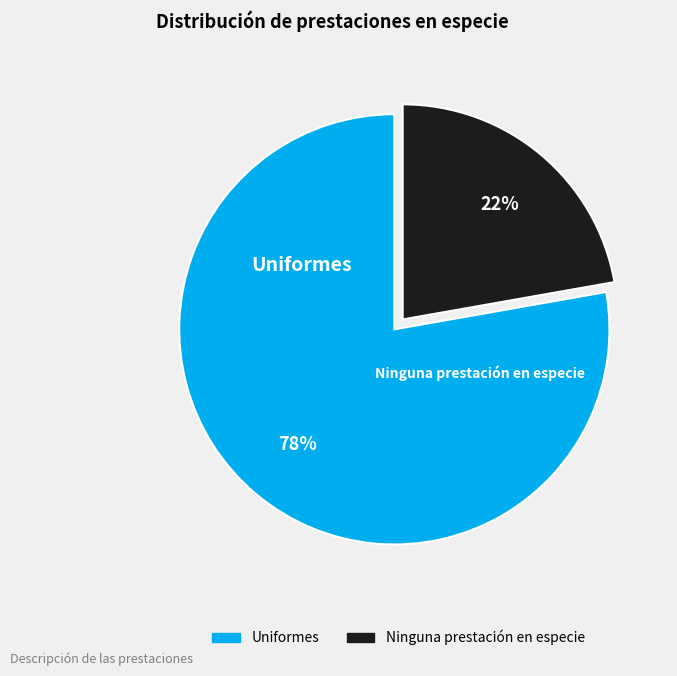

Which category has the smallest portion of the pie?

Ninguna prestación en especie